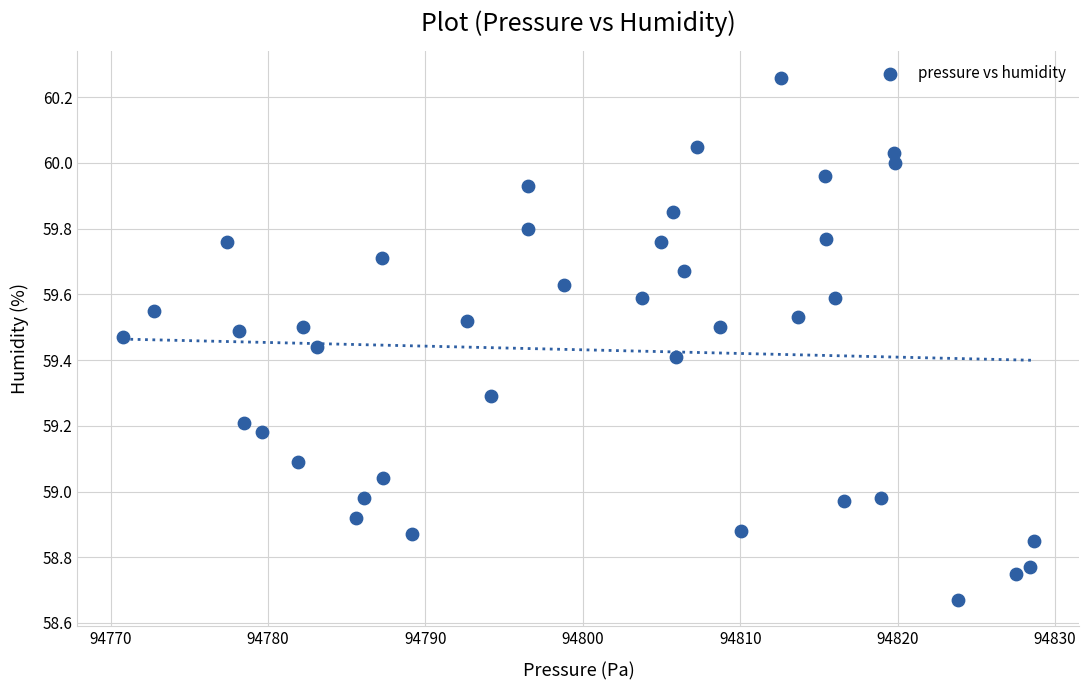

What is the range of Y values (max minus min)?

1.6